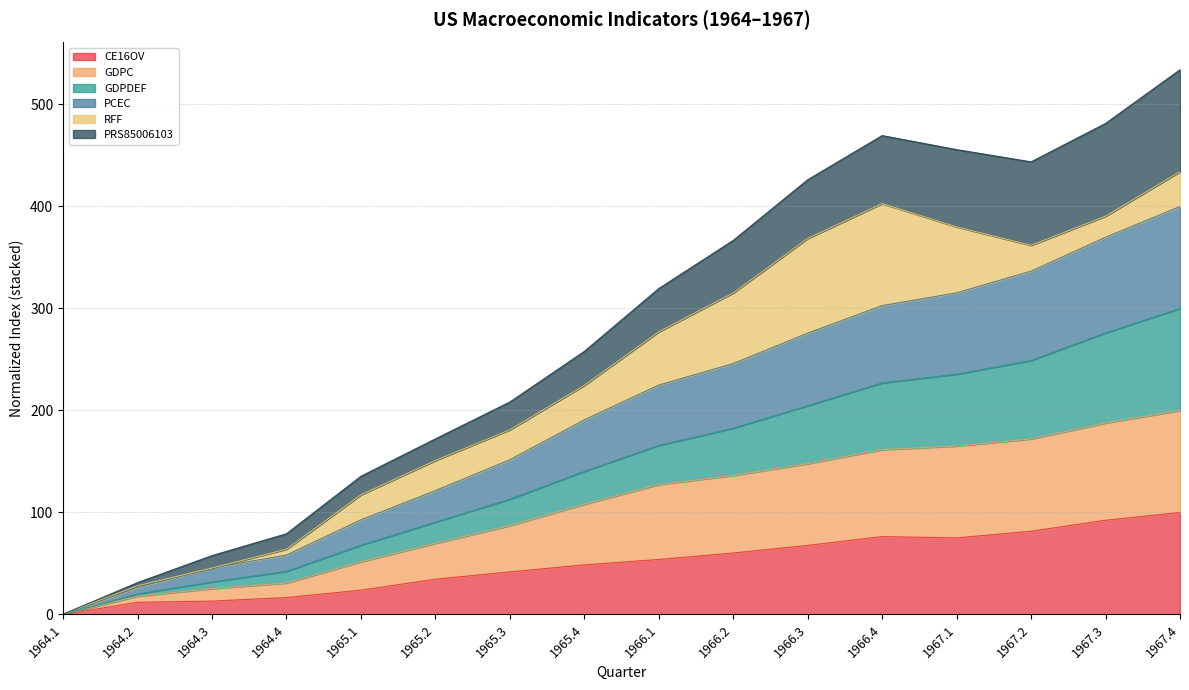

What is the label of the 1st point from the left?

1964.1